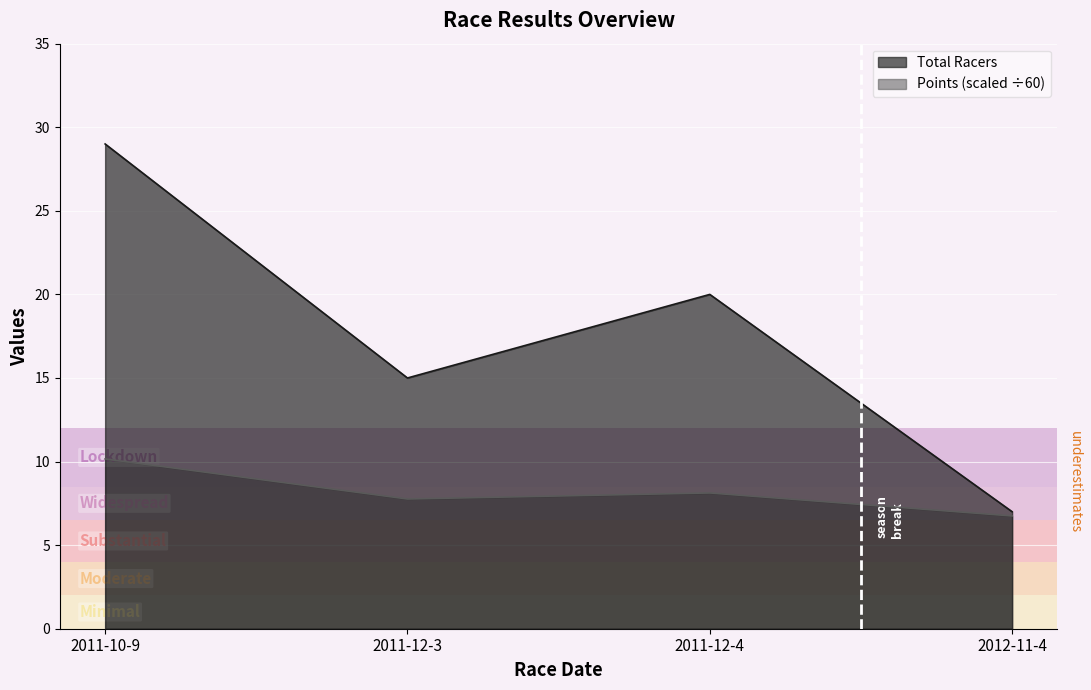

Count the number of categories in the chart.

4